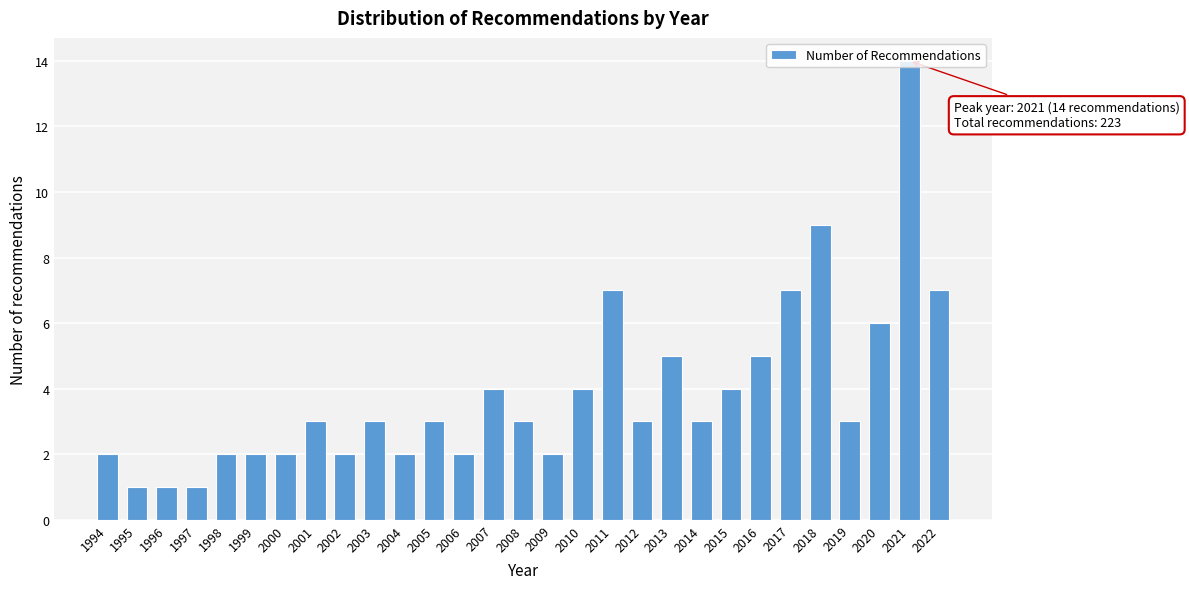

What is the value of the 22nd bar from the left?

4